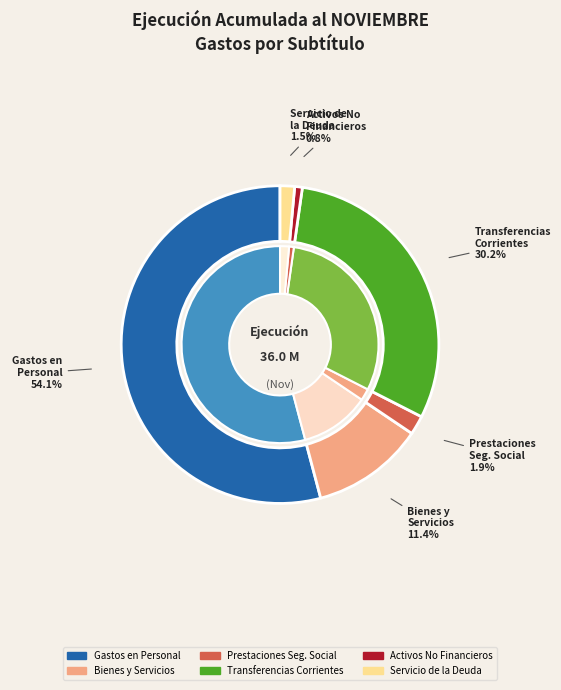

Approximately how many times larger is the value at TRANSFERENCIAS CORRIENTES compared to SERVICIO DE LA DEUDA?

20.5